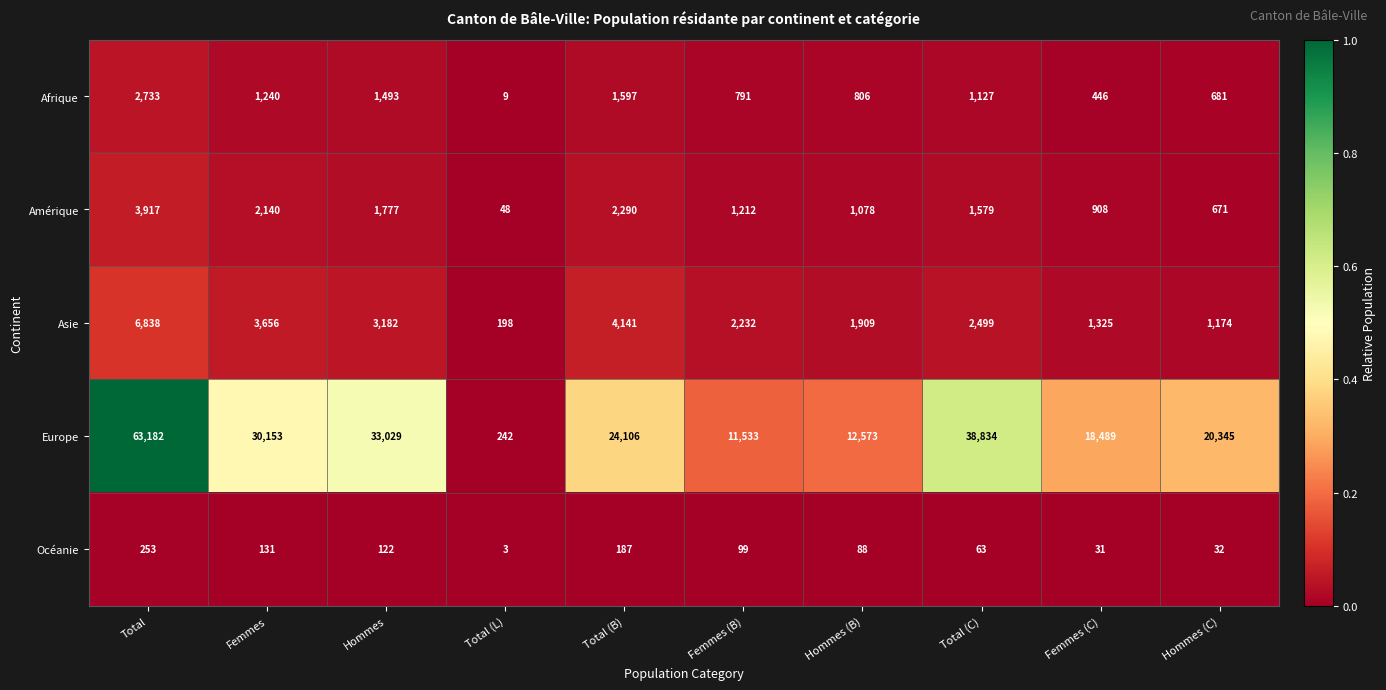

Is the value of Asie at Hommes (B) greater than the value of Océanie at Total (B)?

Yes